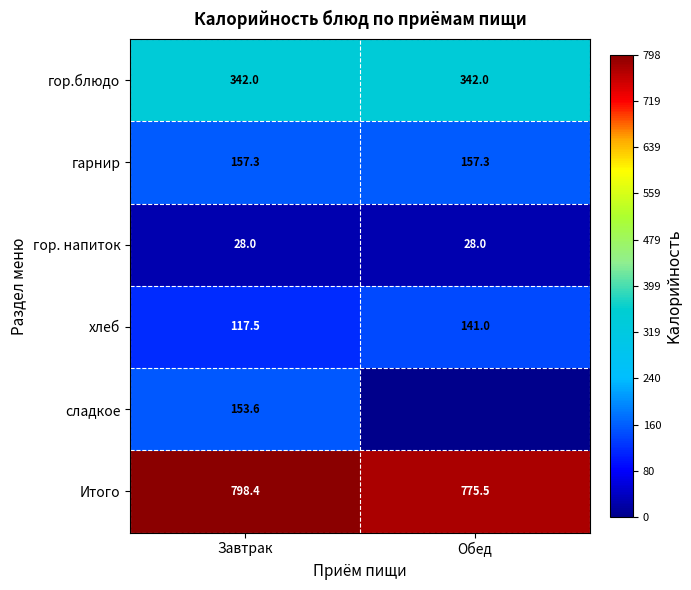

What is the minimum value for гор.блюдо?

342.0